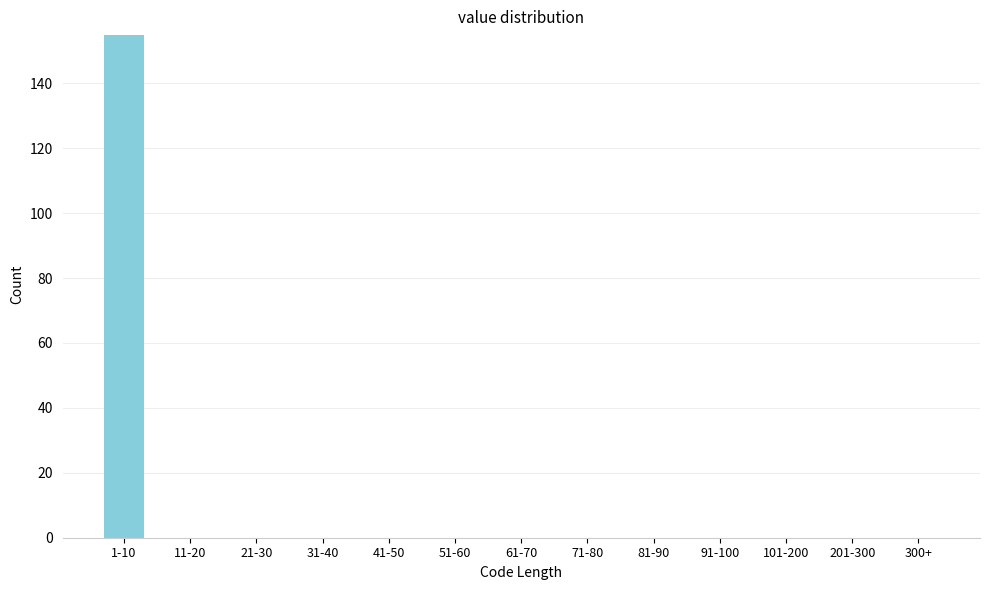

Reading right to left, list all the values displayed in this chart.

300+=0	201-300=0	101-200=0	91-100=0	81-90=0	71-80=0	61-70=0	51-60=0	41-50=0	31-40=0	21-30=0	11-20=0	1-10=155